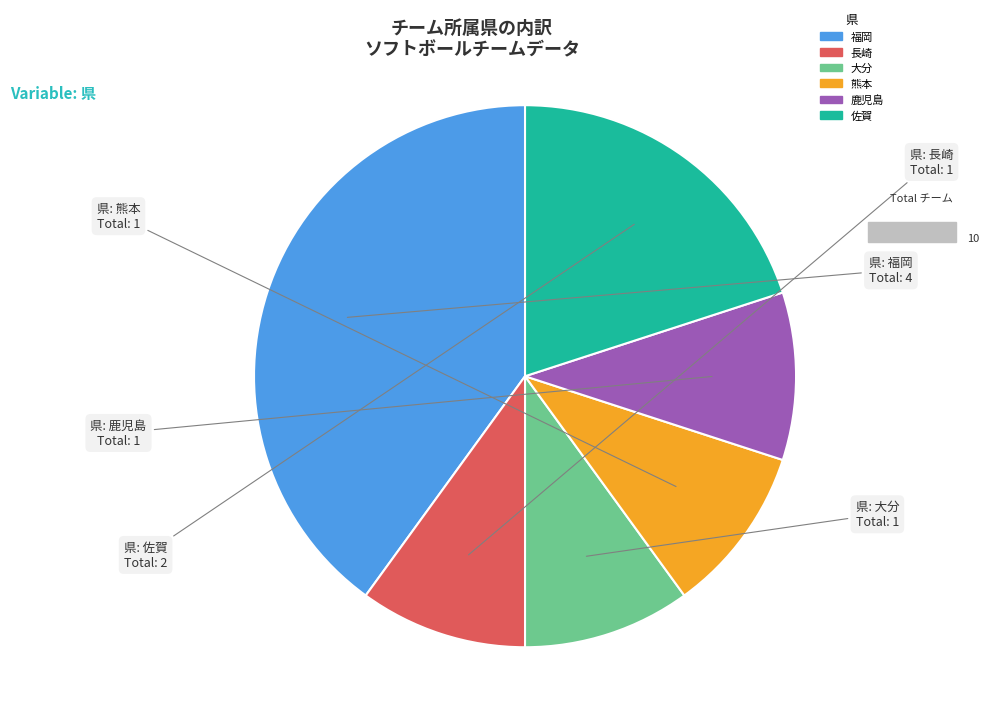

Which category has the biggest portion of the pie?

福岡